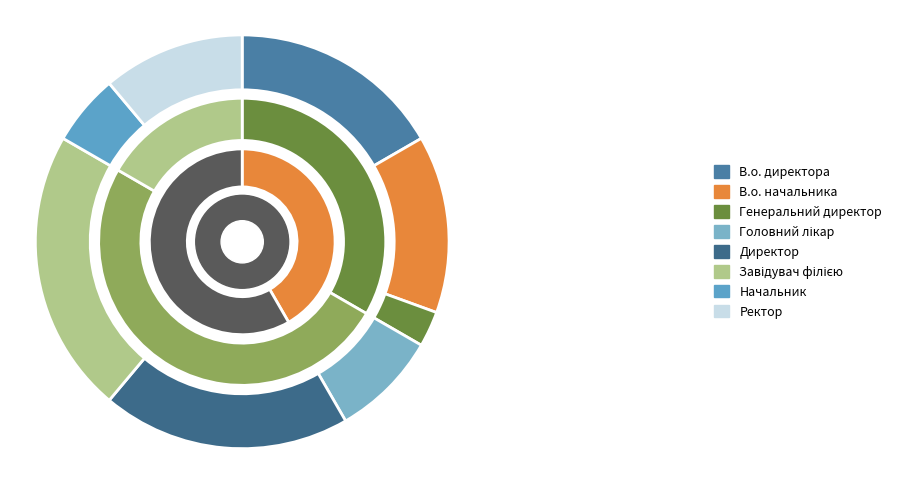

Does В.о. начальника represent more than half of the total?

No